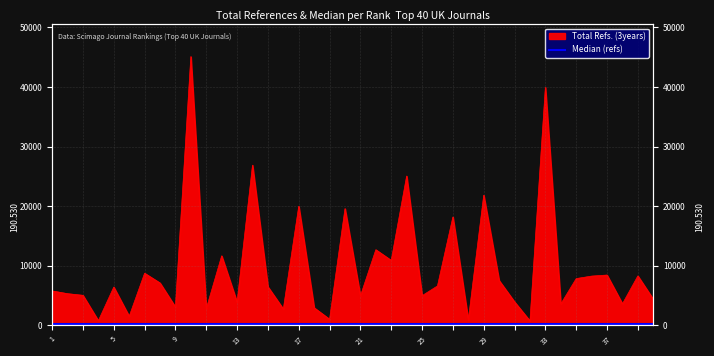

True or false: the data shows 7084 at 8.

True